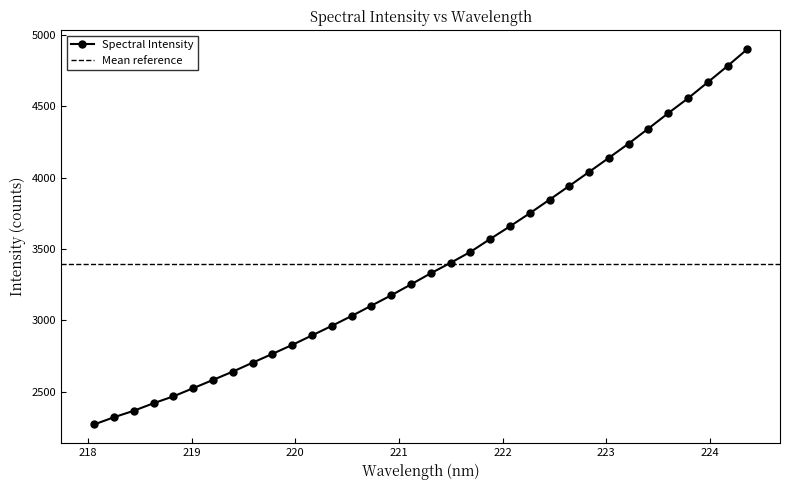

Reading right to left, transcribe all the data shown in this chart.

224.3616=4899.9	224.1709=4781.5	223.9802=4667.8	223.7895=4555.3	223.5987=4451.2	223.408=4343.6	223.2172=4238.4	223.0264=4138.4	222.8355=4039.8	222.6447=3941.9	222.4538=3845.3	222.263=3750.0	222.0721=3658.6	221.8812=3570.1	221.6902=3479.4	221.4993=3402.9	221.3083=3329.9	221.1174=3252.0	220.9264=3175.4	220.7354=3103.0	220.5444=3030.6	220.3533=2961.2	220.1623=2894.4	219.9712=2827.8	219.7801=2765.0	219.589=2703.3	219.3979=2640.8	219.2067=2582.4	219.0156=2524.6	218.8244=2467.5	218.6332=2419.1	218.442=2366.6	218.2508=2320.9	218.0596=2270.6